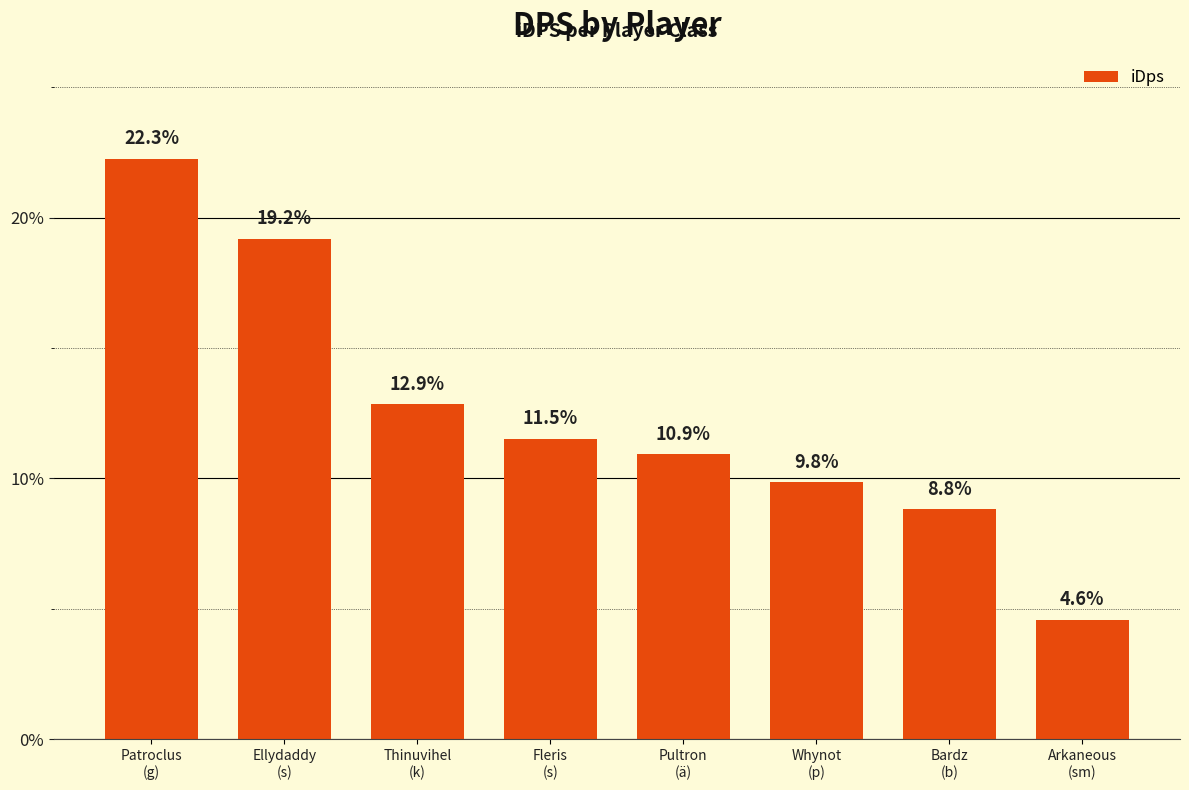

True or false: the data shows 4.6 at Arkaneous
(sm).

True